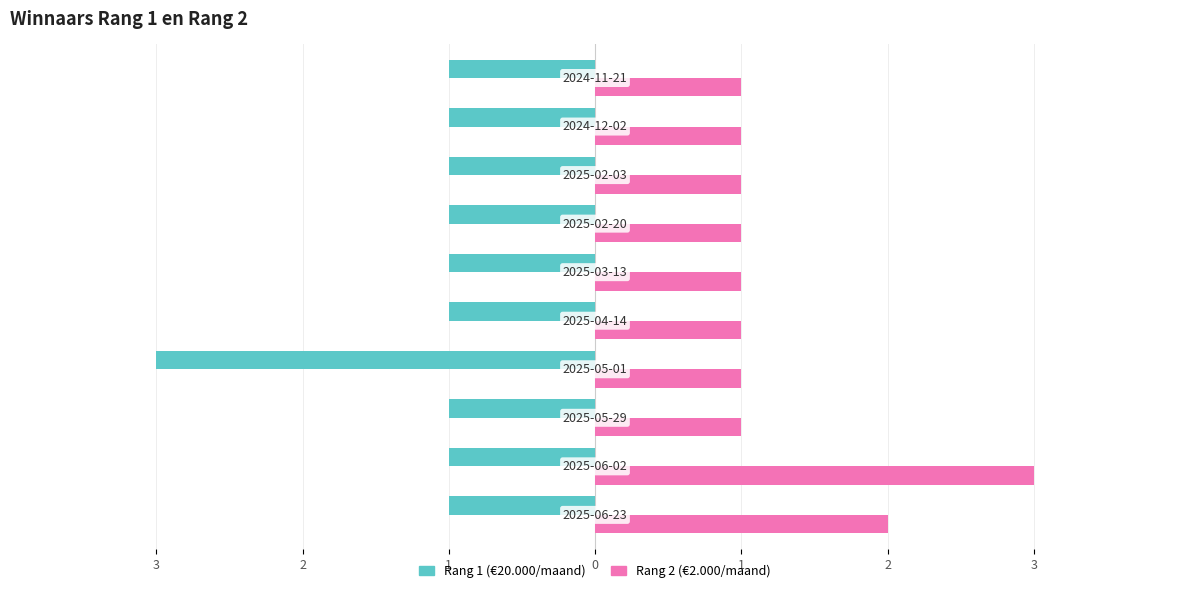

Which series has the widest spread of values?

Rang 1 (€20.000/maand)